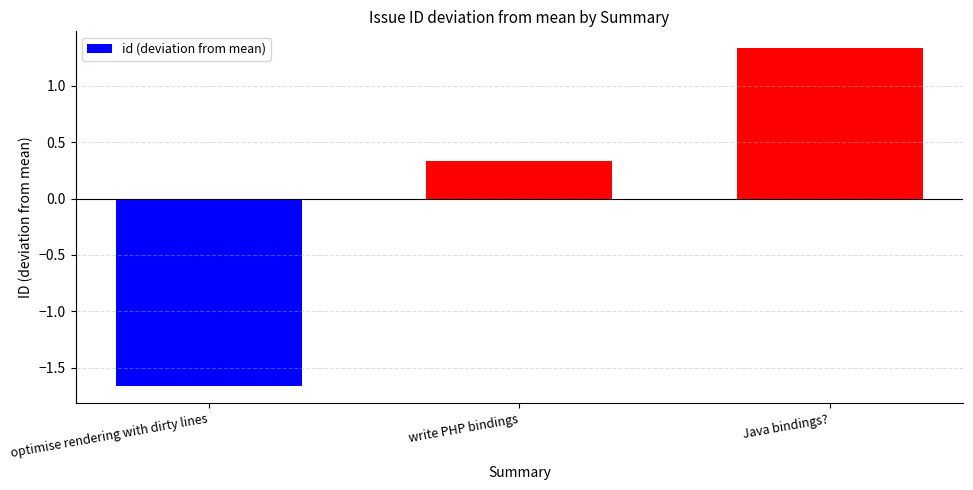

Which category has the highest value across all series?

Java bindings?